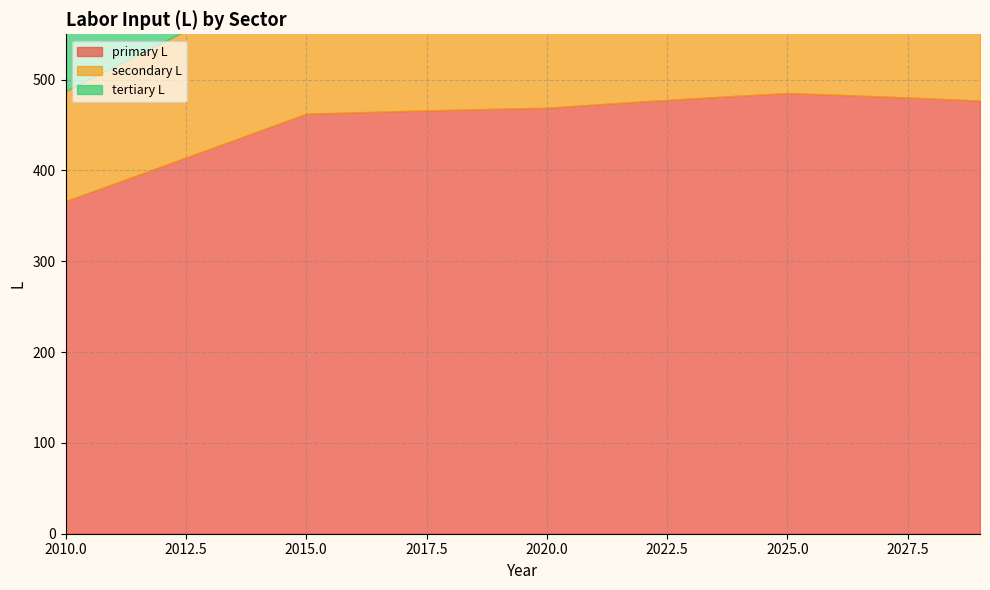

Rank the series by their average value, from highest to lowest.

primary L, tertiary L, secondary L